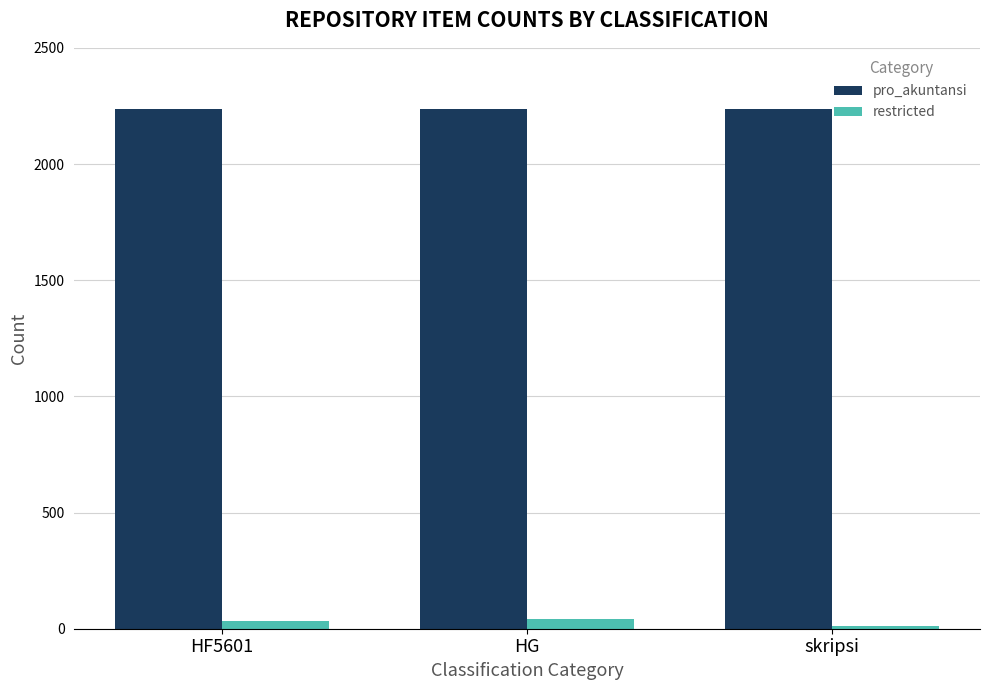

Is the value of pro_akuntansi at skripsi greater than the value of restricted at HF5601?

Yes